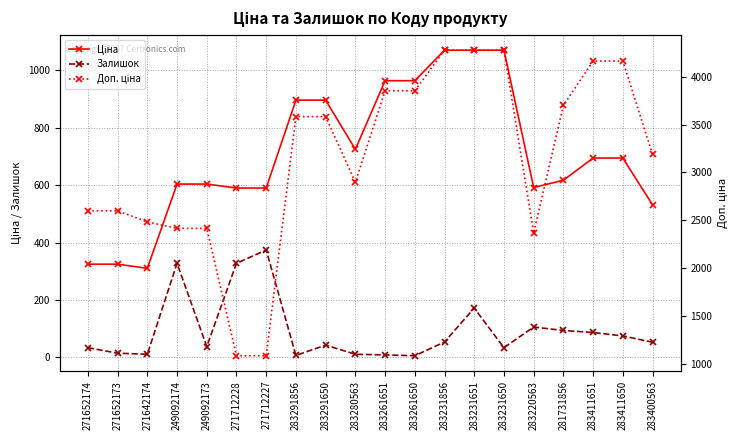

True or false: Доп. ціна has a value of 3854.0 at 283261651.

True